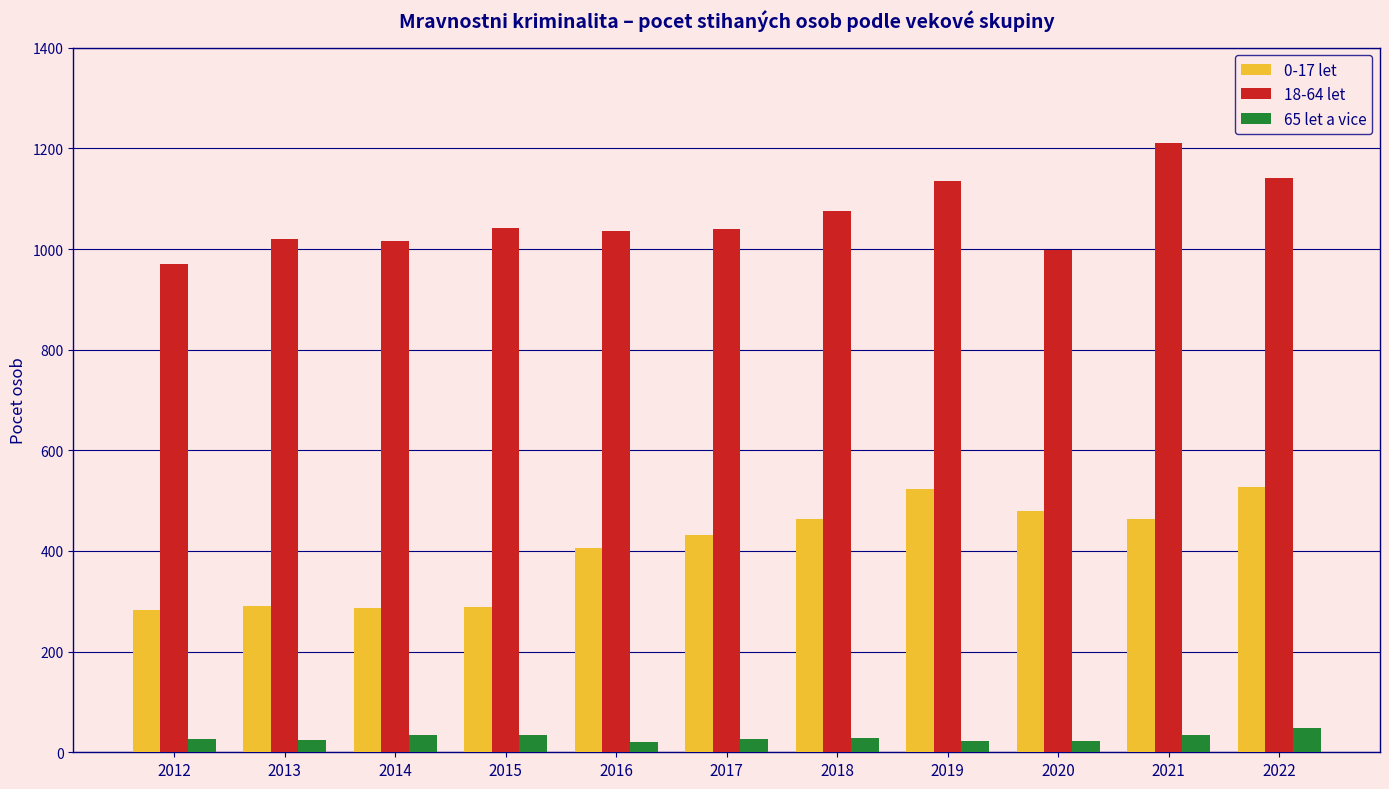

At how many categories does at least one series exceed 331?

11